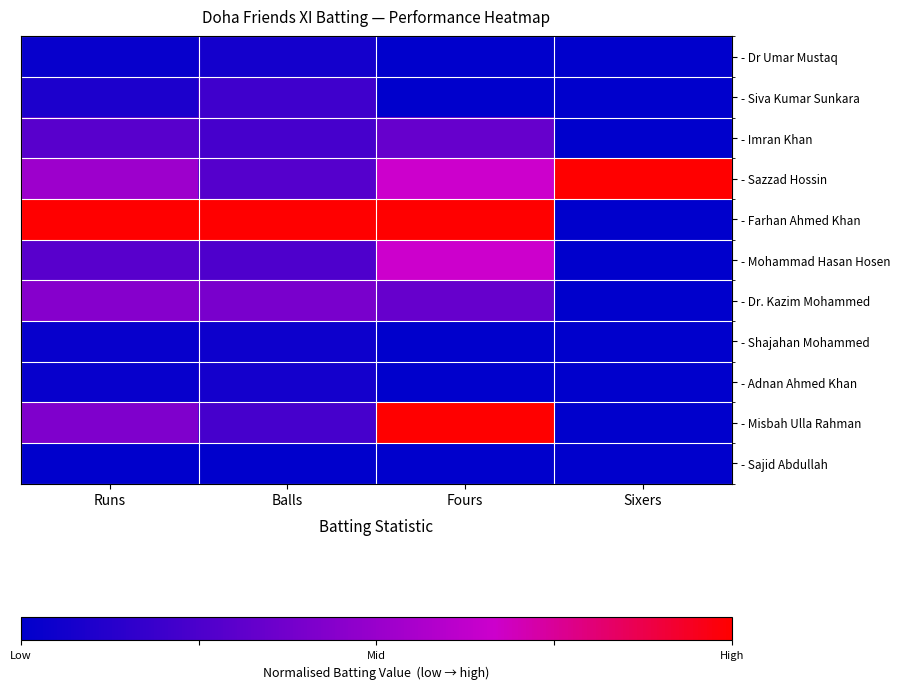

Reading left to right, extract all data points from this chart.

- Dr Umar Mustaq: Runs=0.0	Balls=0.1	Fours=0.0	Sixers=0.0
- Siva Kumar Sunkara: Runs=0.1	Balls=0.2	Fours=0.0	Sixers=0.0
- Imran Khan: Runs=0.3	Balls=0.2	Fours=0.3	Sixers=0.0
- Sazzad Hossin: Runs=0.5	Balls=0.3	Fours=0.7	Sixers=1.0
- Farhan Ahmed Khan: Runs=1.0	Balls=1.0	Fours=1.0	Sixers=0.0
- Mohammad Hasan Hosen: Runs=0.3	Balls=0.3	Fours=0.7	Sixers=0.0
- Dr. Kazim Mohammed: Runs=0.4	Balls=0.4	Fours=0.3	Sixers=0.0
- Shajahan Mohammed: Runs=0.0	Balls=0.0	Fours=0.0	Sixers=0.0
- Adnan Ahmed Khan: Runs=0.0	Balls=0.1	Fours=0.0	Sixers=0.0
- Misbah Ulla Rahman: Runs=0.4	Balls=0.2	Fours=1.0	Sixers=0.0
- Sajid Abdullah: Runs=0.0	Balls=0.0	Fours=0.0	Sixers=0.0